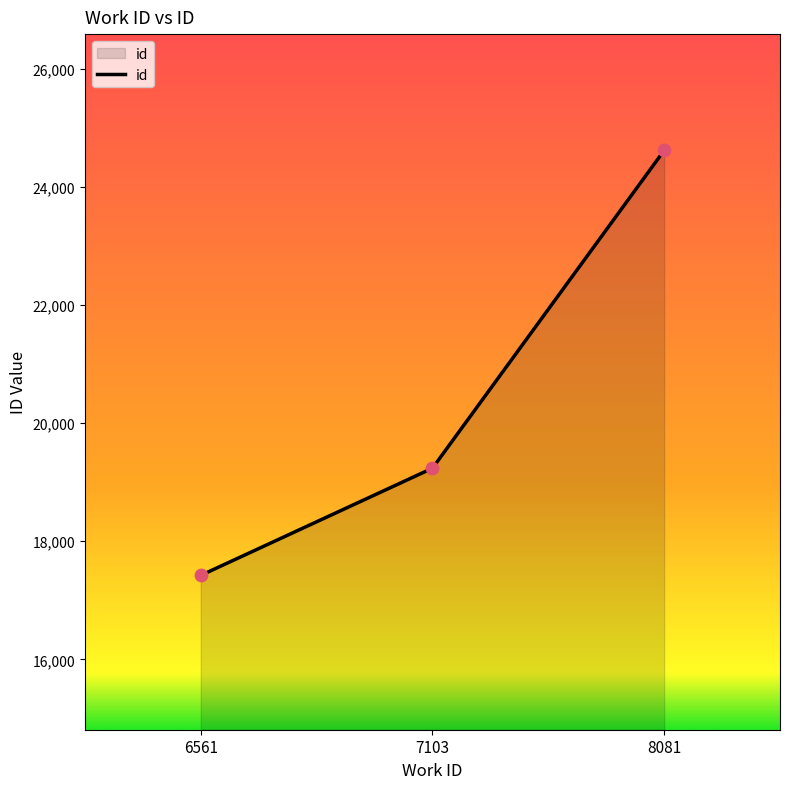

Approximately how many times larger is the value at 8081 compared to 6561?

1.4